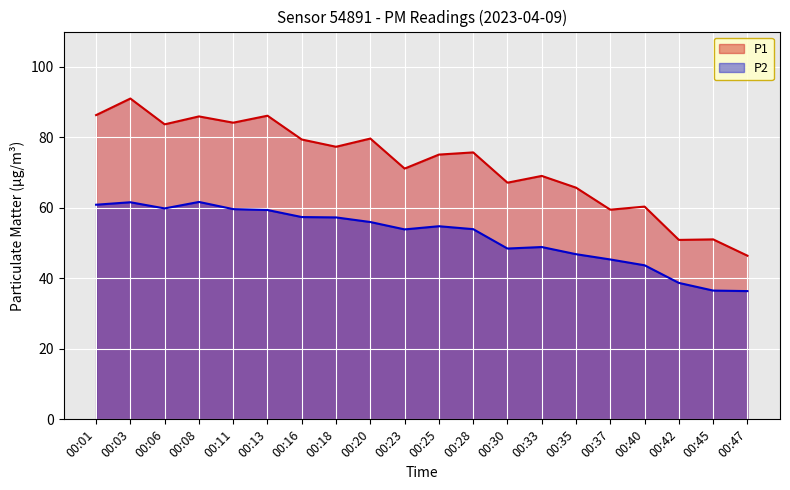

What is the difference between the P2 values at 00:42 and 00:25?

16.1